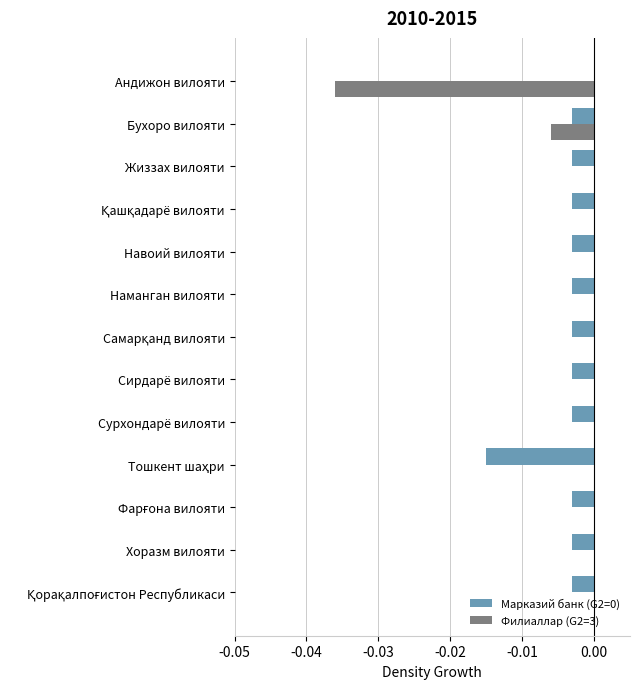

True or false: Филиаллар (G2=3) has a value of -0.0 at Андижон вилояти.

True